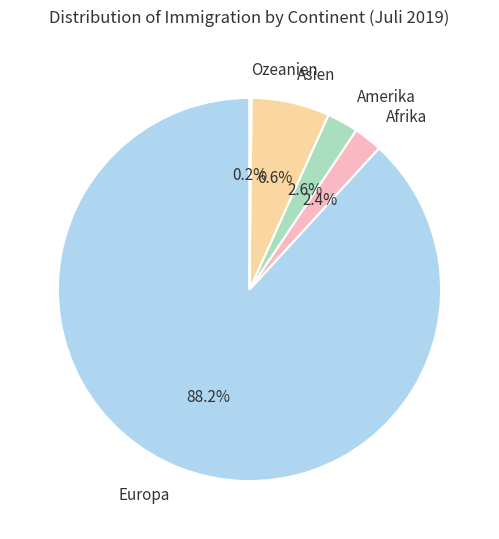

What is the largest slice in the pie chart?

Europa